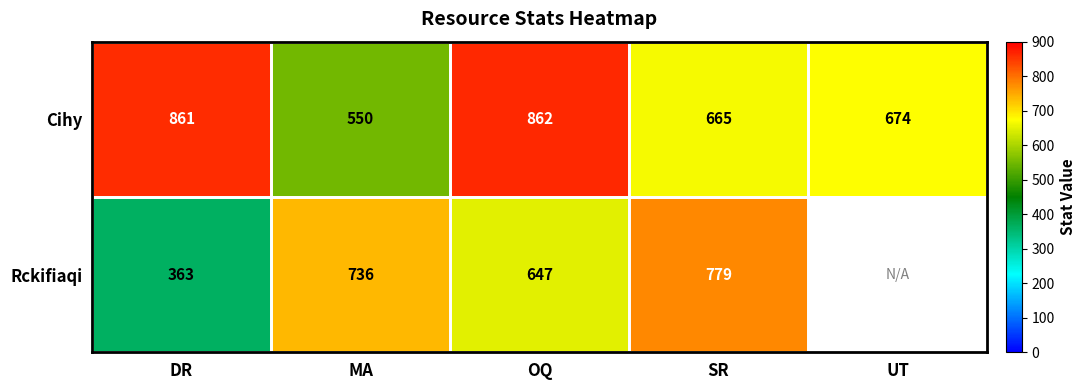

At DR, list the series in order from largest to smallest.

Cihy, Rckifiaqi